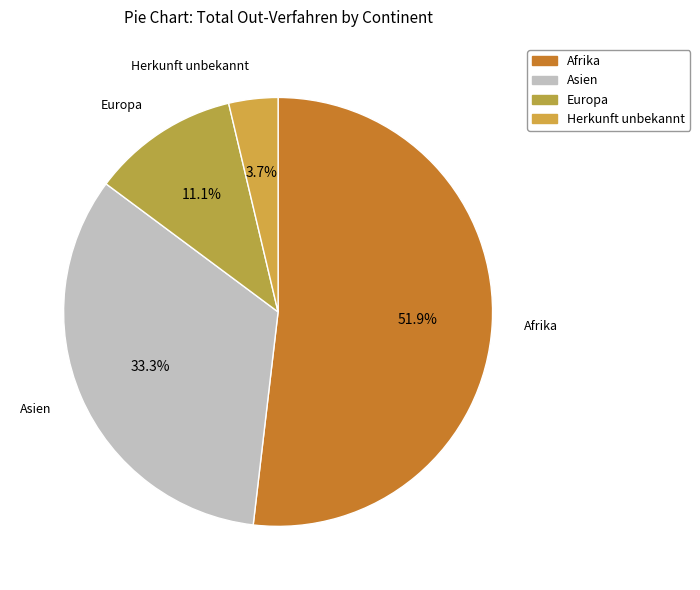

How many slices are in this pie chart?

4